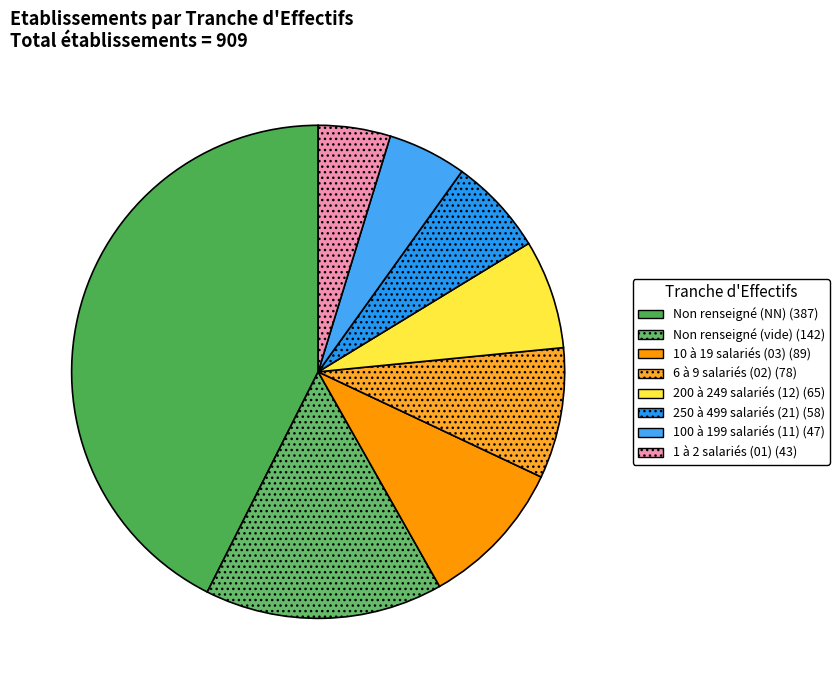

How many slices are in this pie chart?

8